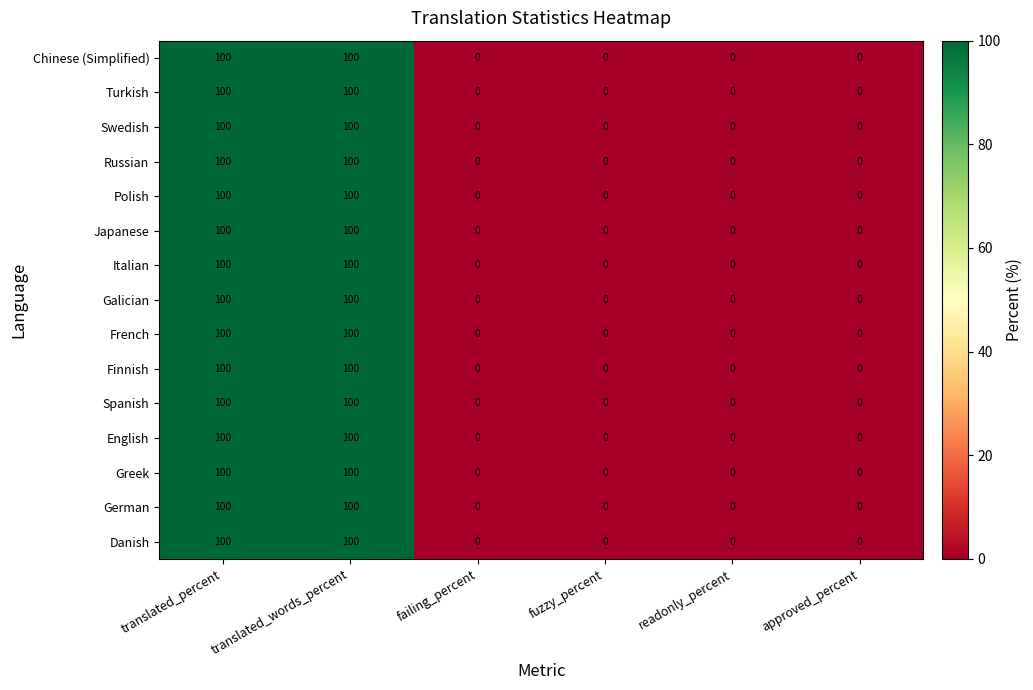

Is it true that English equals 0 at readonly_percent?

True